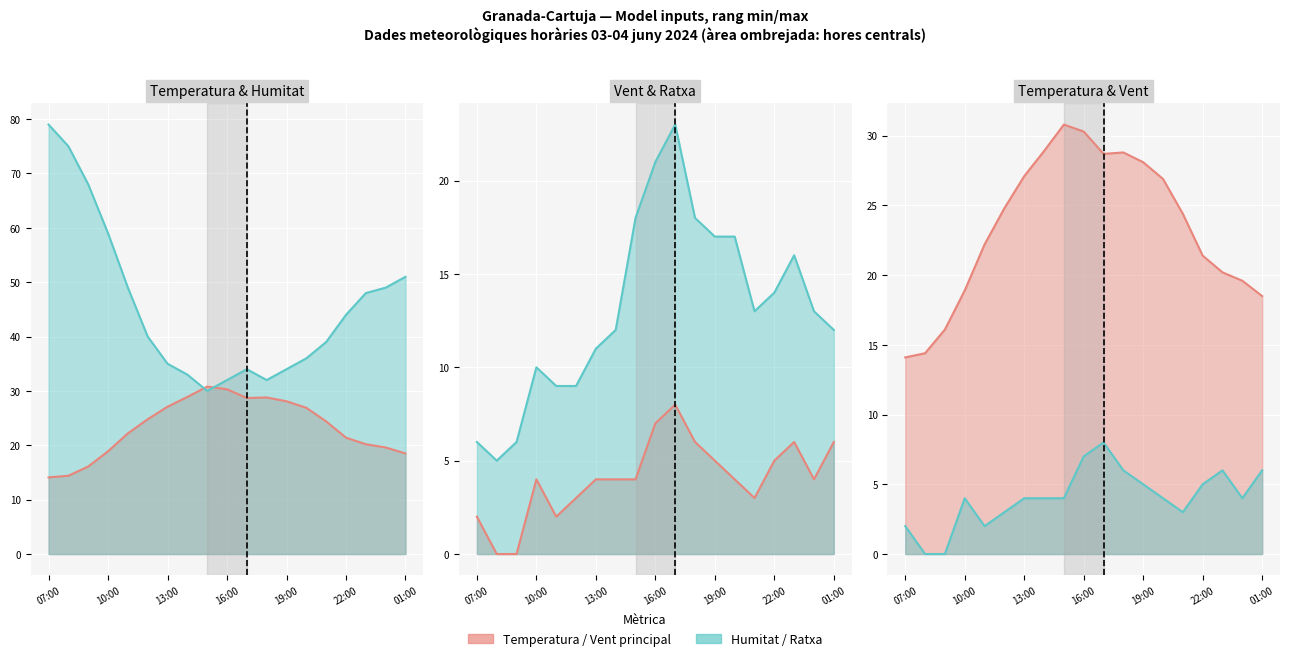

Does the chart display data point markers on the line(s)?

No